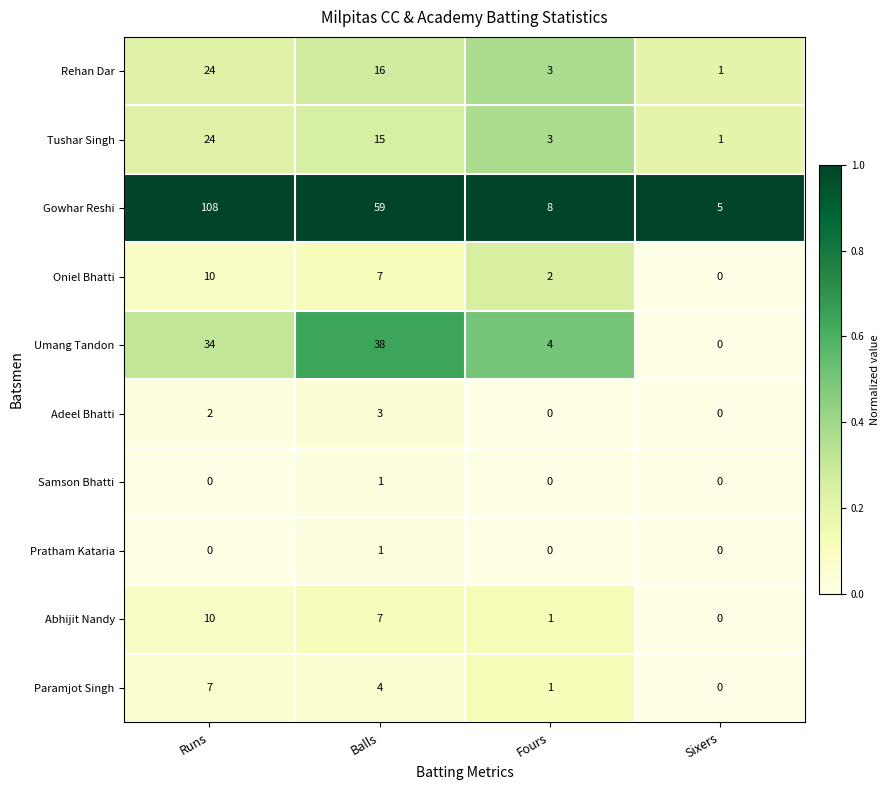

Rank the categories by Abhijit Nandy value from lowest to highest.

Sixers, Fours, Balls, Runs